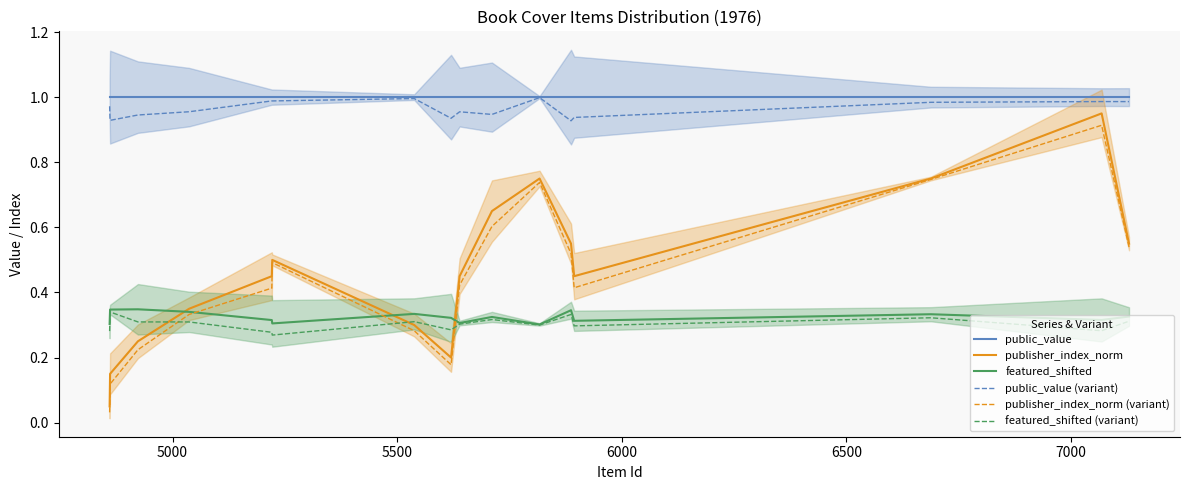

True or false: public_value and featured_shifted (variant) intersect in this chart.

False